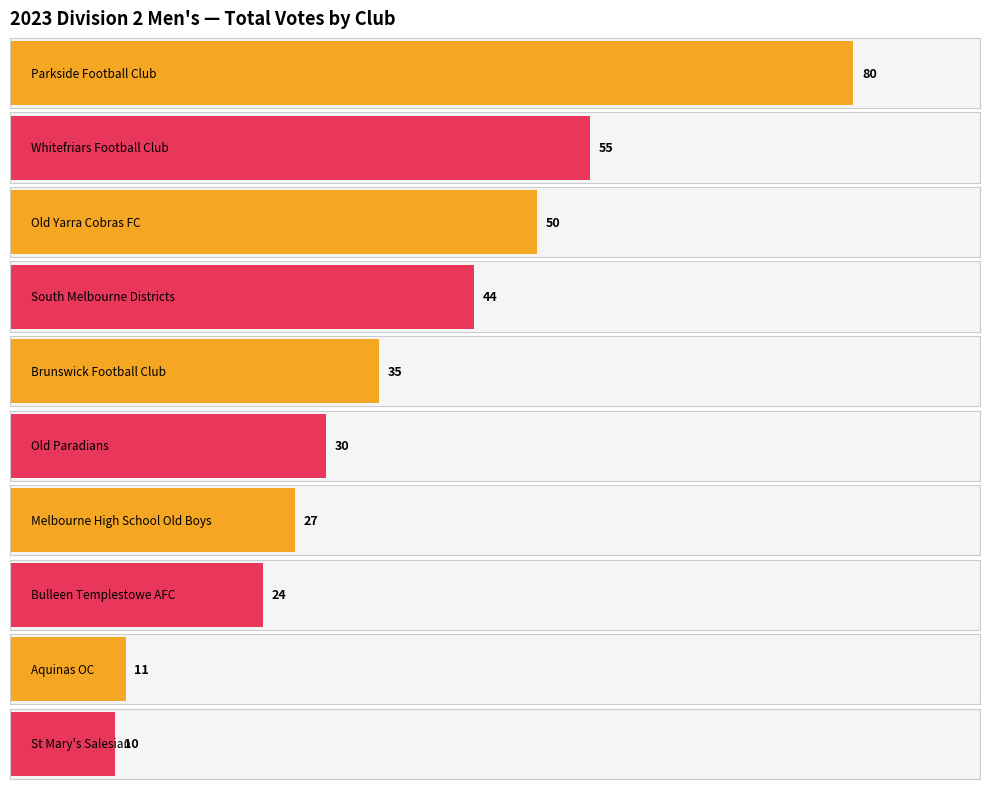

What is the label of the 6th bar from the right?

Brunswick Football Club